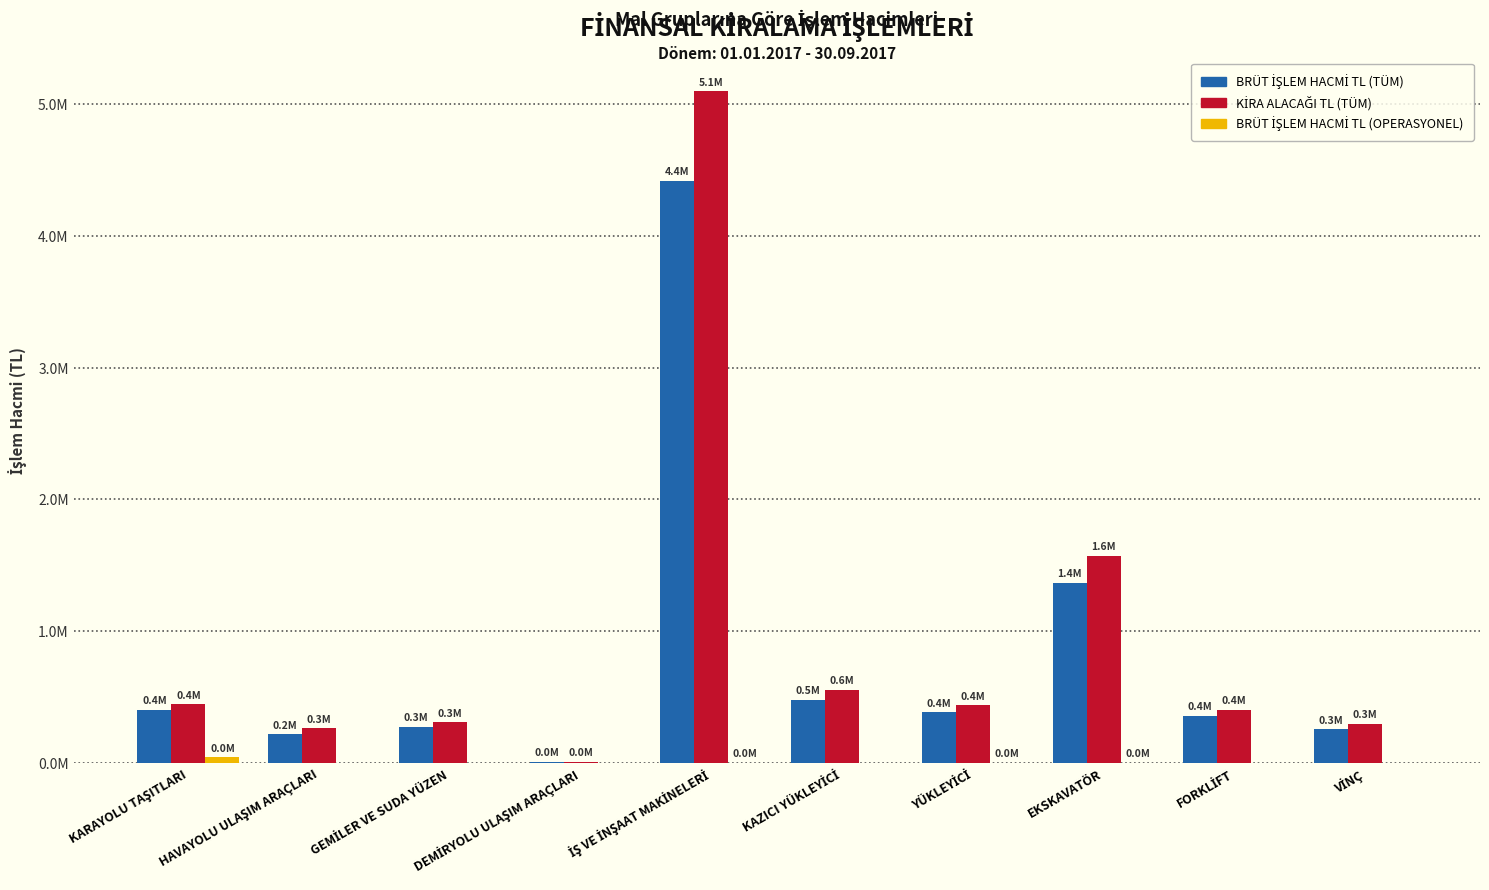

The KİRA ALACAĞI TL (TÜM) series shows 11099.0 at DEMİRYOLU ULAŞIM ARAÇLARI. True or false?

True